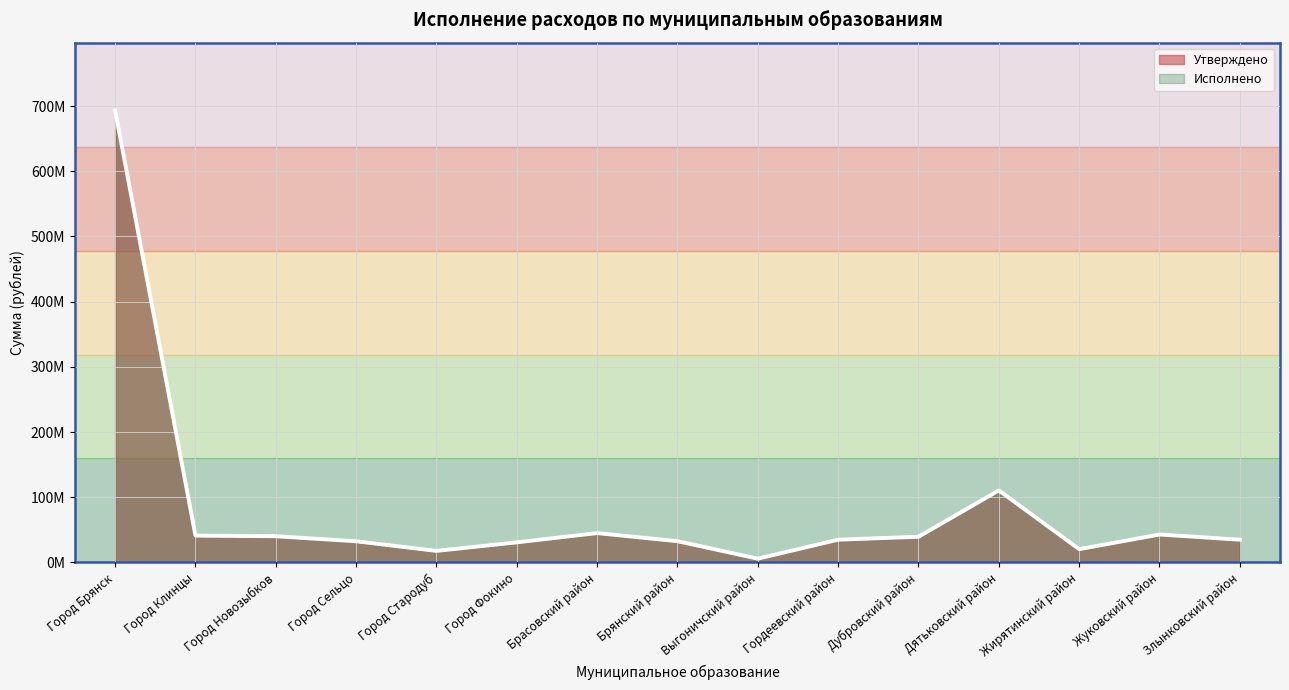

What are all the series names shown in the legend?

Утверждено, Исполнено